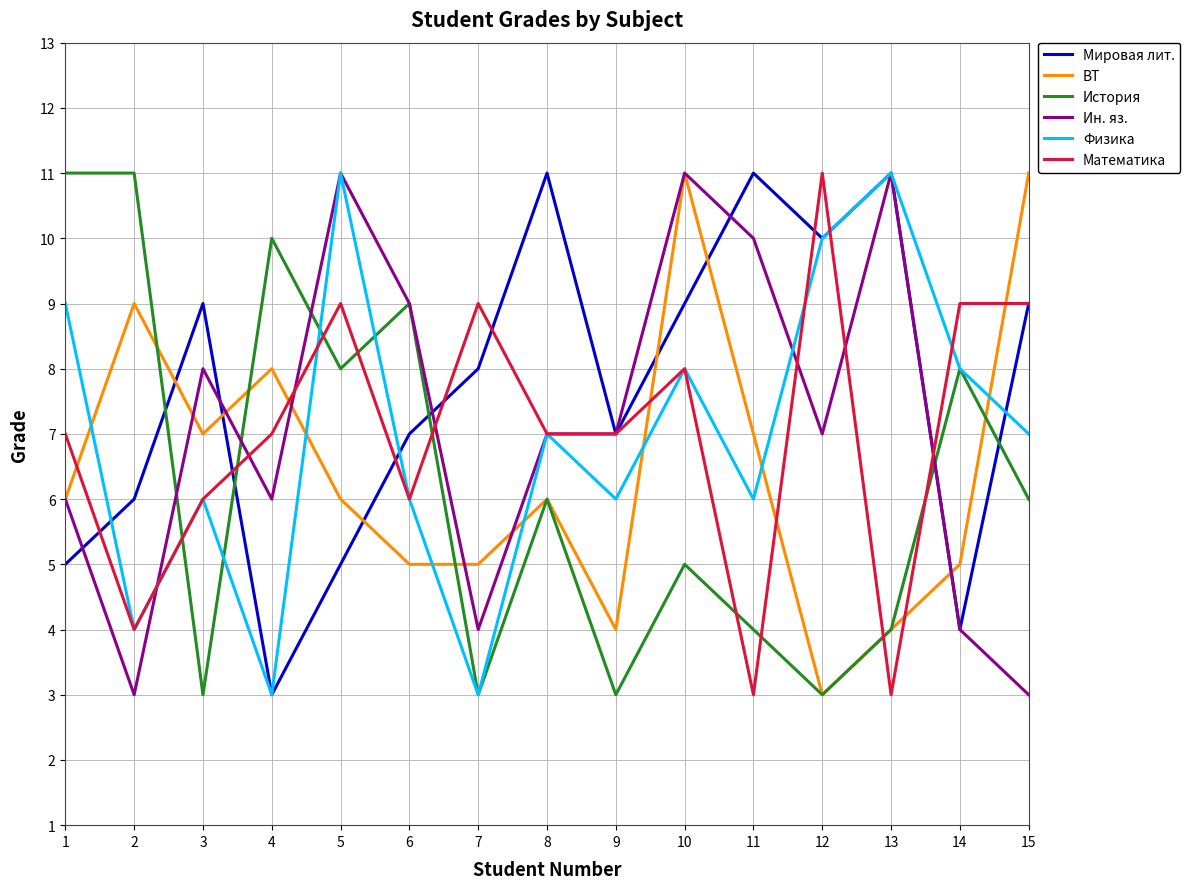

Between 3 and 15, which series saw the biggest shift?

Ин. яз.